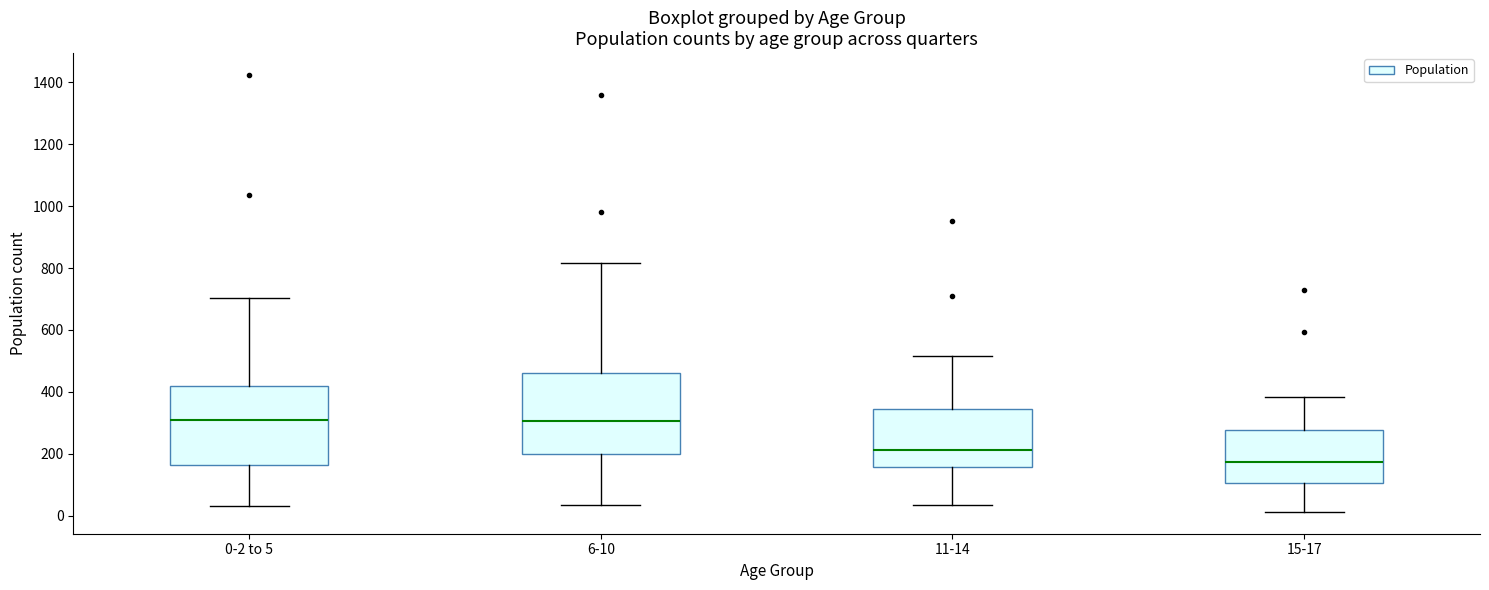

Reading left to right, transcribe this box plot: for each box, give where its median line is, the range the box spans, and where its two whiskers end, as read against the y-axis. The values are not printed on the chart, so give them approximately, as read against the axis.

0-2 to 5: median 300, box 160 to 420, whiskers 40 to 700
6-10: median 300, box 200 to 460, whiskers 40 to 820
11-14: median 220, box 160 to 340, whiskers 40 to 520
15-17: median 180, box 100 to 280, whiskers 20 to 380